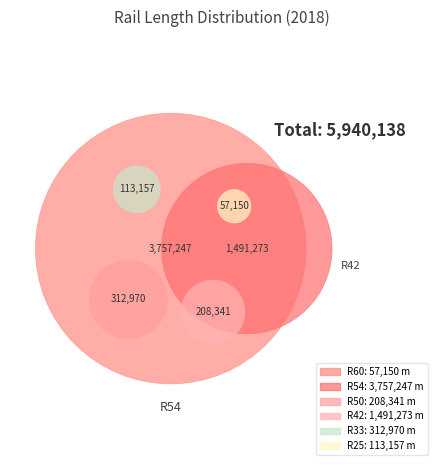

What portion of the pie excludes R42?

74.9%